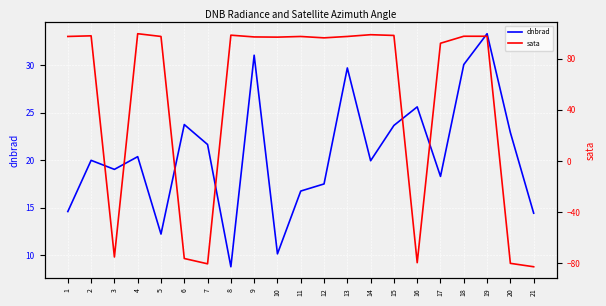

In dnbrad, how many points are higher than both neighbors (excluding endpoints)?

7